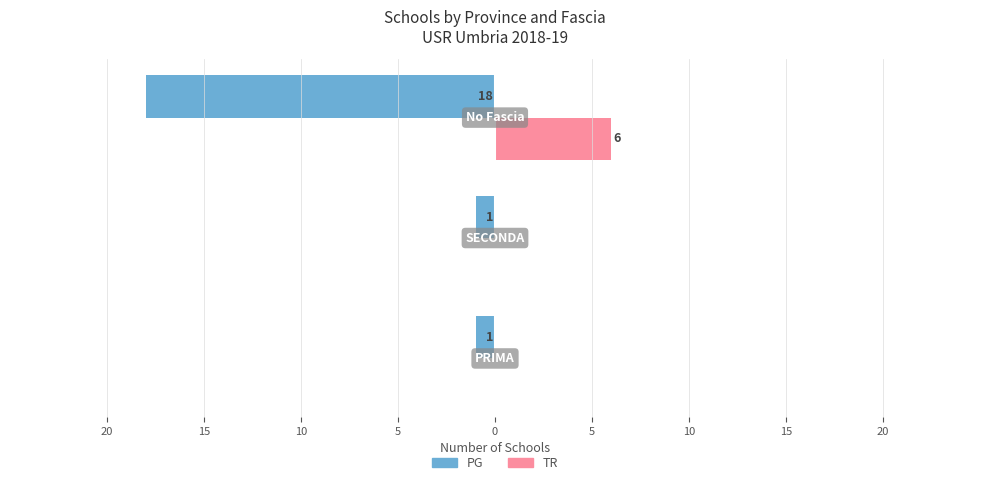

Reading left to right, list all the values displayed in this chart.

PG: -1	-1	-18
TR: 0	0	6